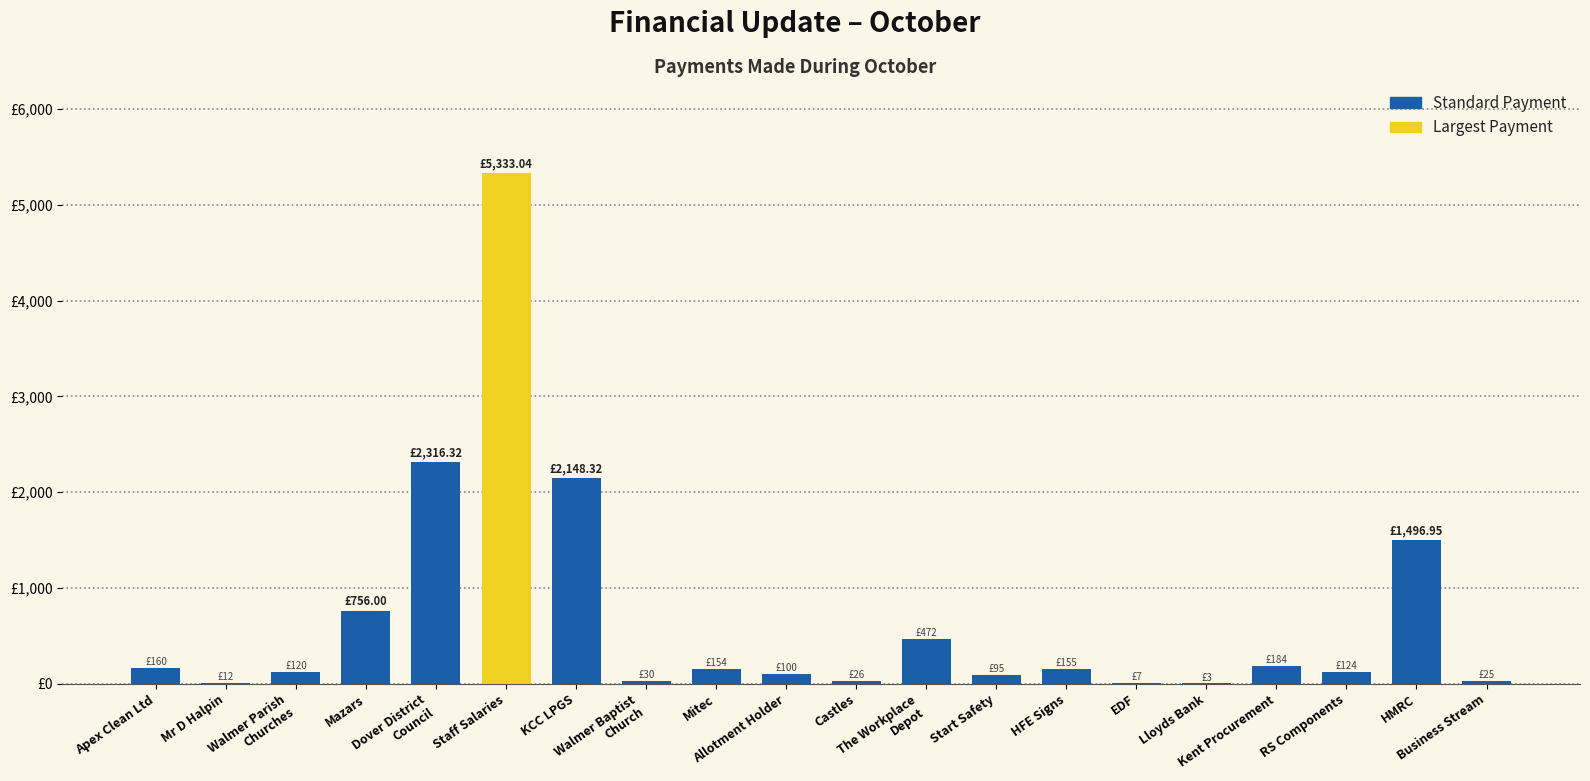

Does the chart contain stacked bars?

No